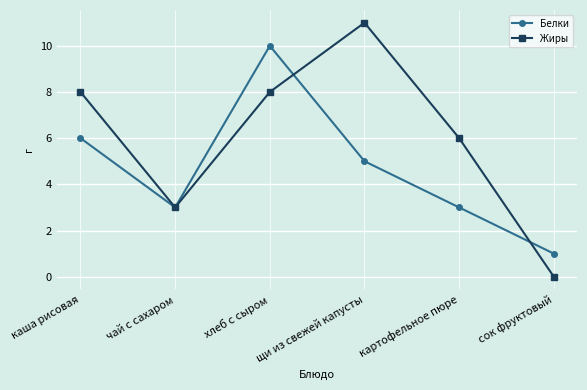

Which series has the largest range (max minus min)?

Жиры